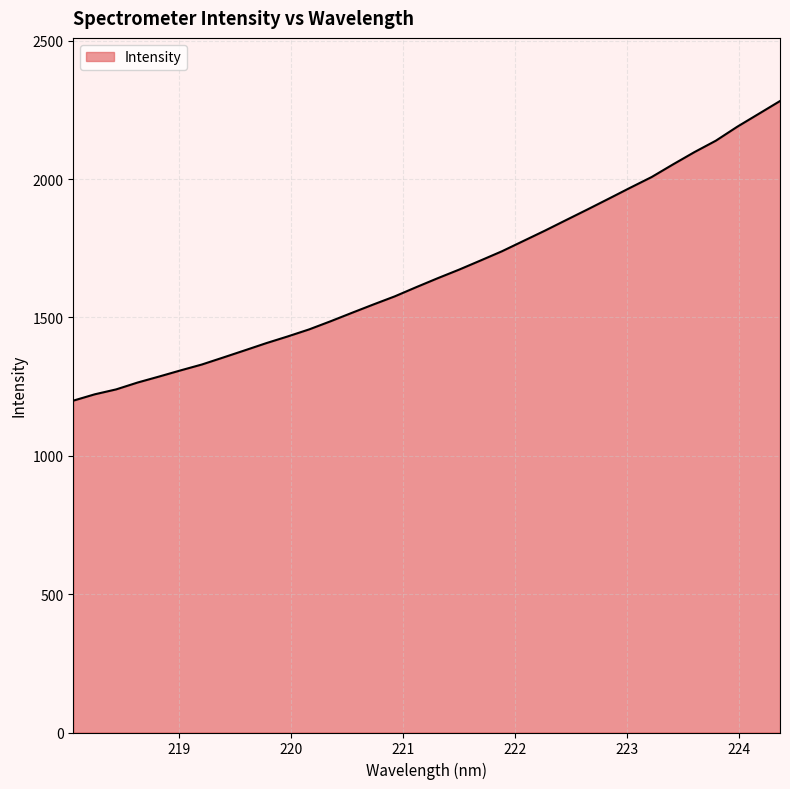

What is the smallest value displayed?

1199.2